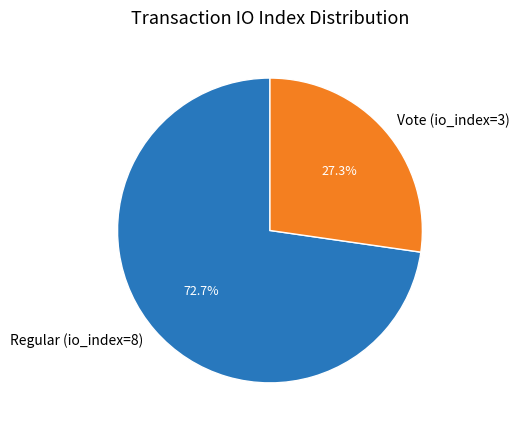

What percentage is NOT represented by Regular (io_index=8)?

27.3%